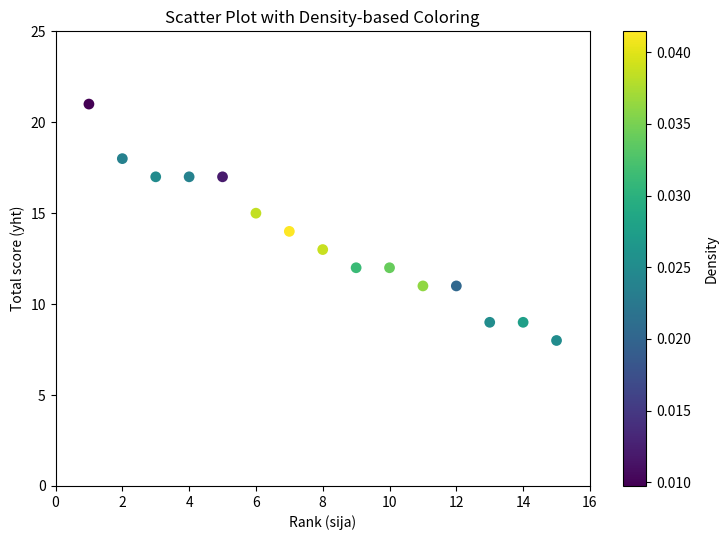

What is the range of Y values (max minus min)?

13